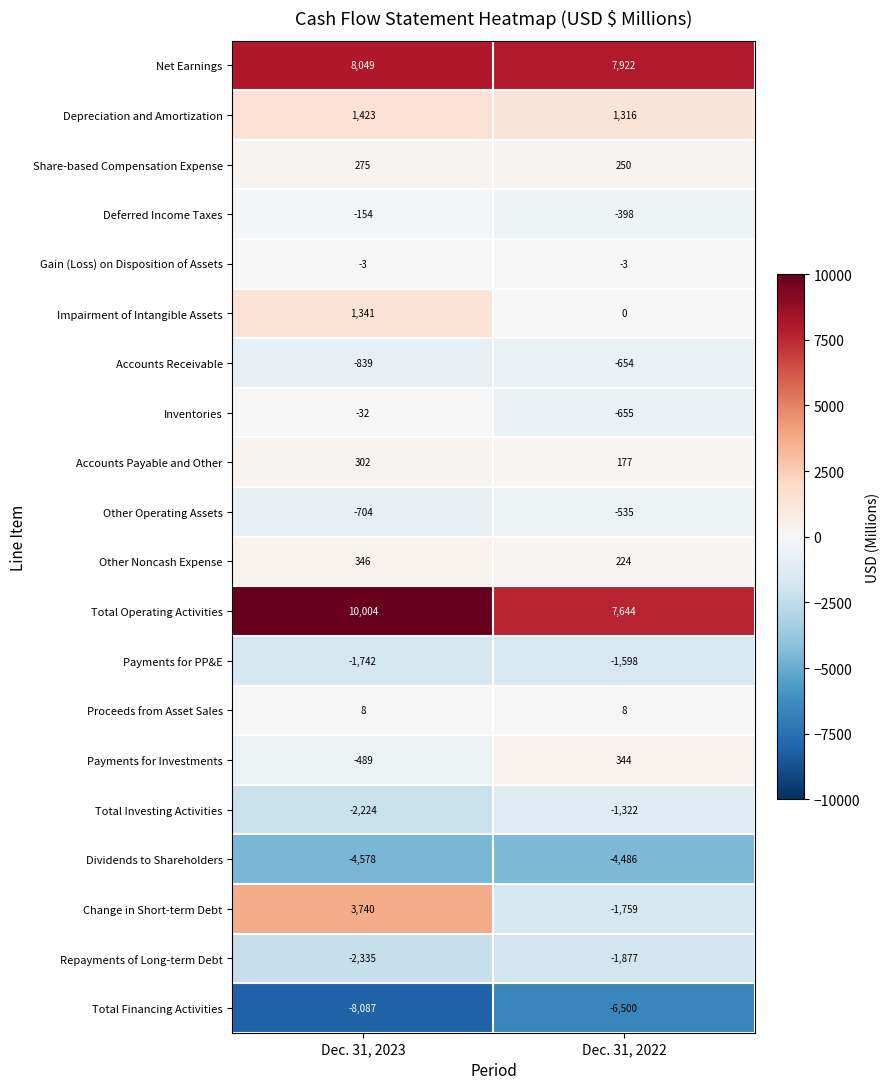

True or false: Payments for Investments has a value of 344 at Dec. 31, 2022.

True